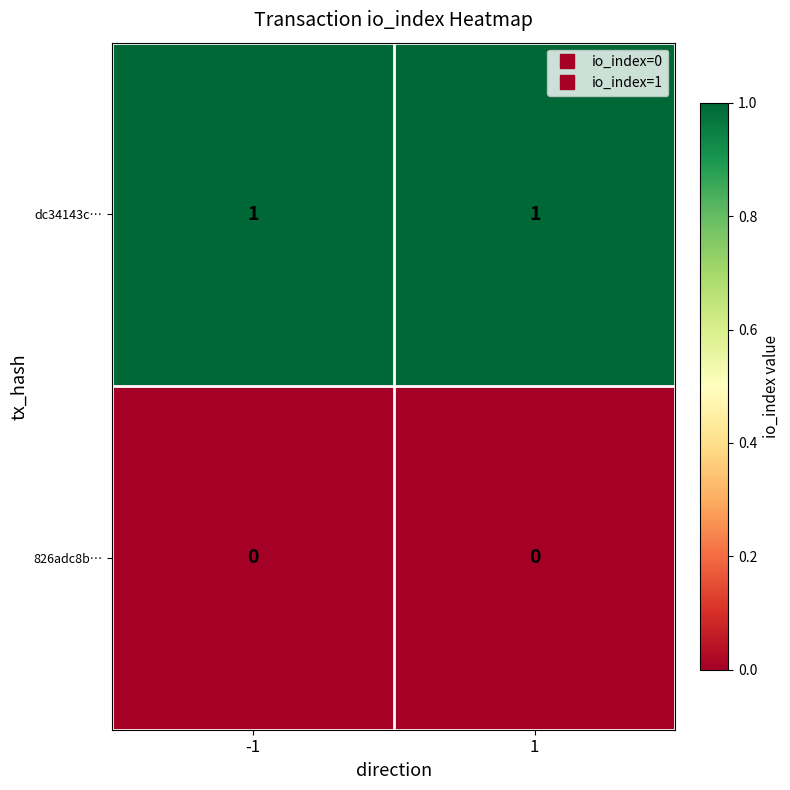

Is the value of dc34143c… at 1 greater than the value of 826adc8b… at 1?

Yes